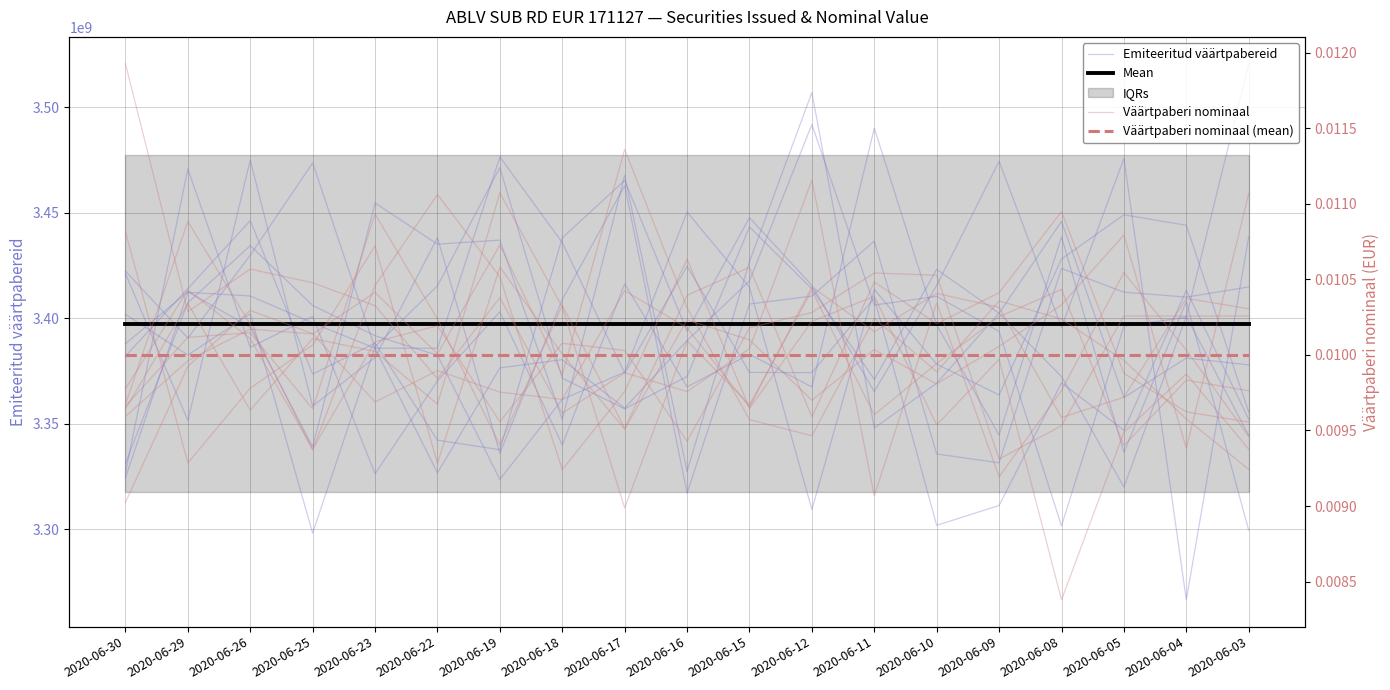

After their last crossing, which series has the higher values: Väärtpaberi nominaal (mean) or Väärtpaberi nominaal?

Väärtpaberi nominaal (mean)